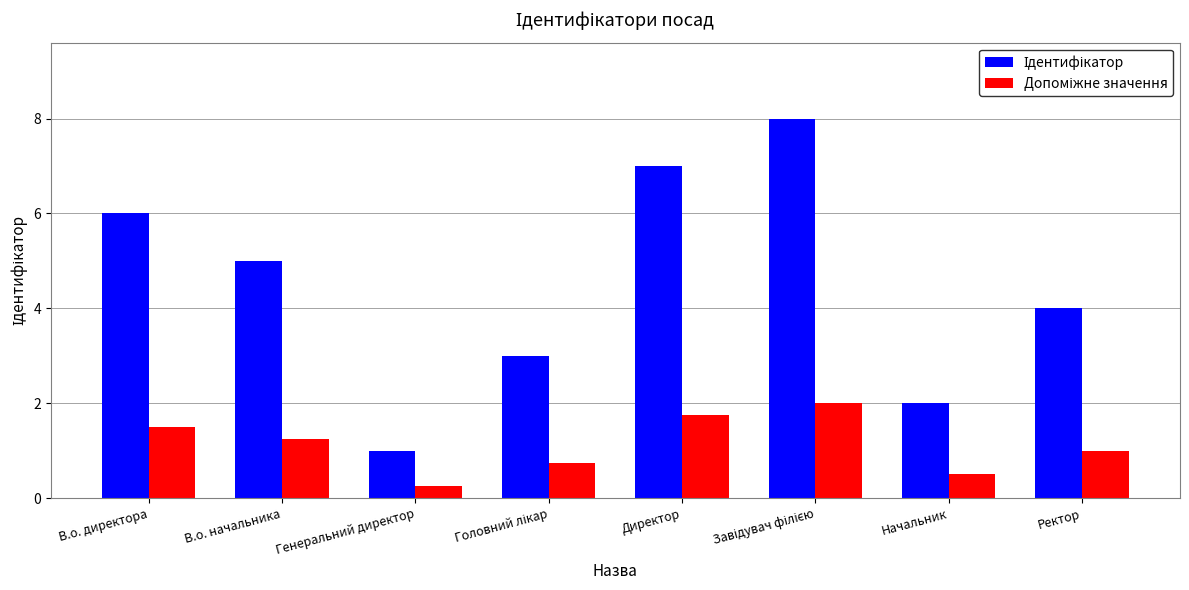

What is the label of the 2nd bar from the left?

В.о. начальника